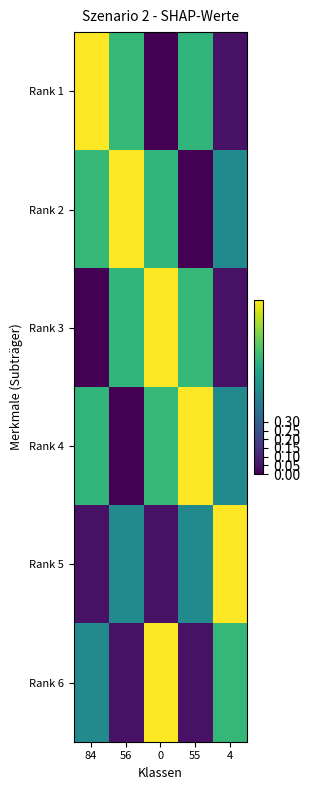

Reading right to left, what are all the values shown in this chart?

Rank 1: 4=0.0	55=0.7	0=0.0	56=0.7	84=1.0
Rank 2: 4=0.5	55=0.0	0=0.7	56=1.0	84=0.7
Rank 3: 4=0.0	55=0.7	0=1.0	56=0.7	84=0.0
Rank 4: 4=0.5	55=1.0	0=0.7	56=0.0	84=0.7
Rank 5: 4=1.0	55=0.5	0=0.0	56=0.5	84=0.0
Rank 6: 4=0.7	55=0.0	0=1.0	56=0.0	84=0.5